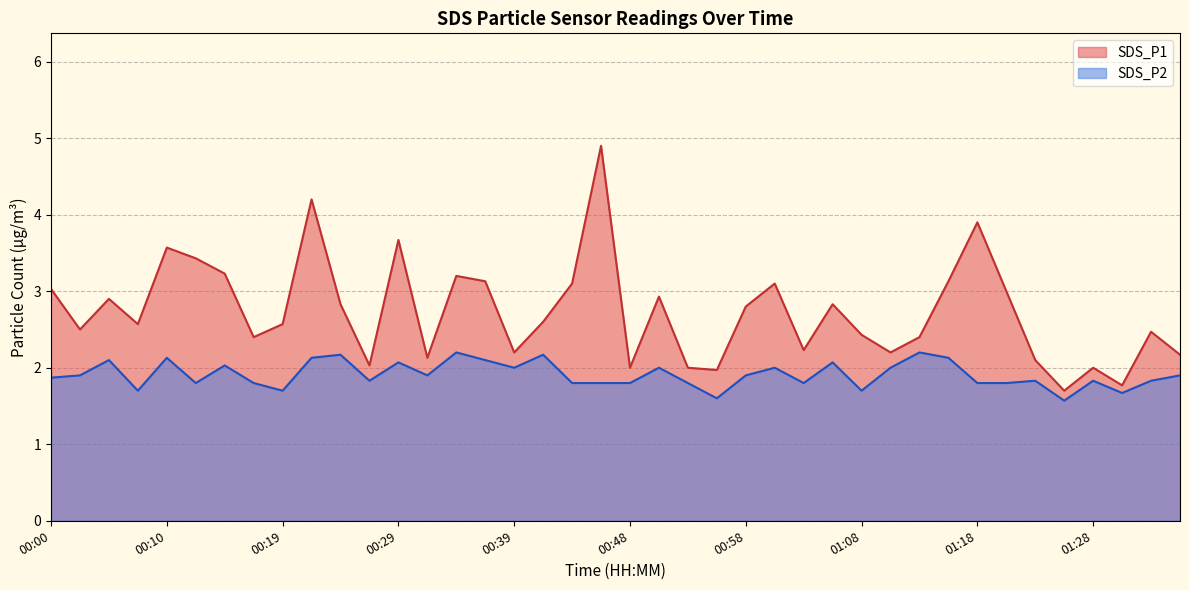

What is the average value of the SDS_P1 series?

2.7